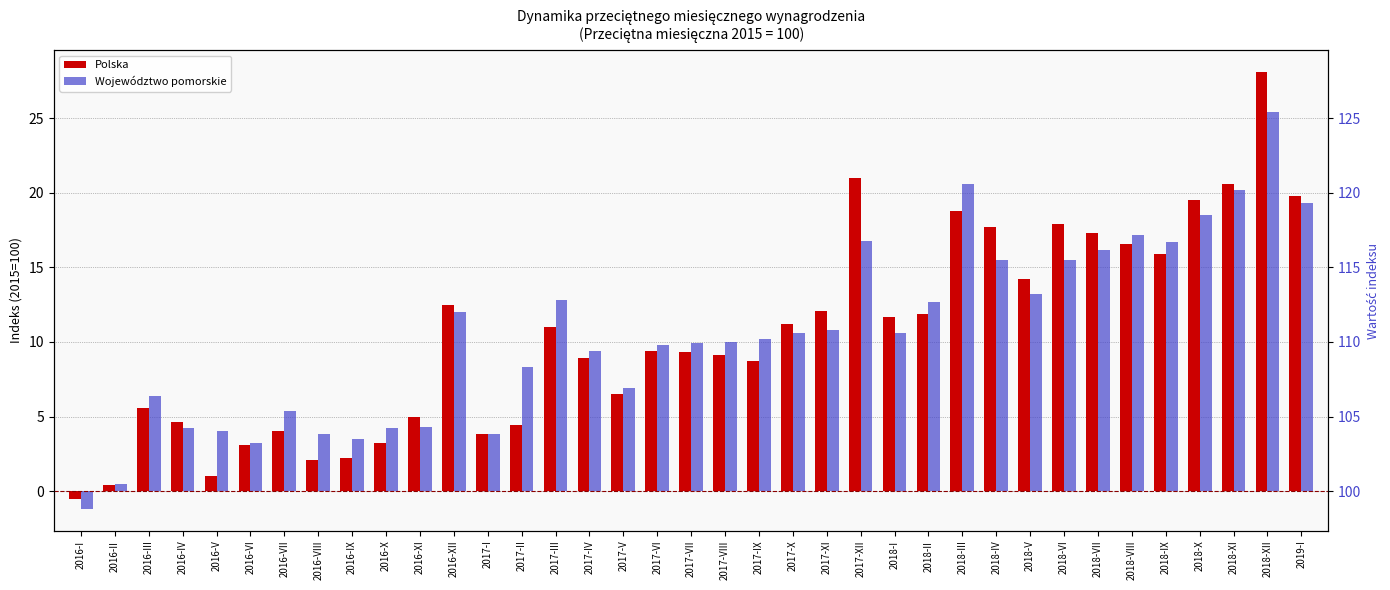

At which category is the sum across all series the highest?

2018-XII